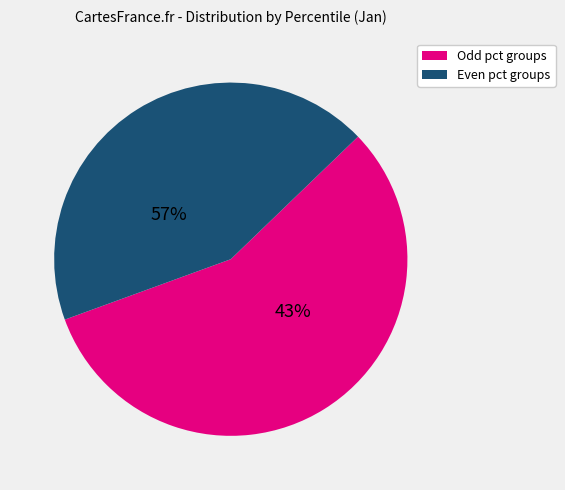

Is the sum of pct45 and pct05 greater than half?

No